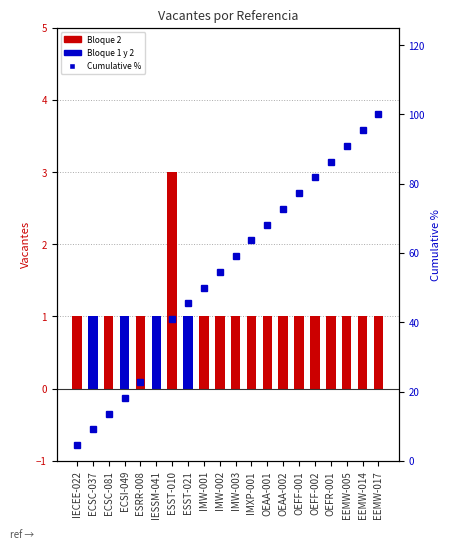

Reading left to right, extract all data points from this chart.

Vacantes: 1.0	1.0	1.0	1.0	1.0	1.0	3.0	1.0	1.0	1.0	1.0	1.0	1.0	1.0	1.0	1.0	1.0	1.0	1.0	1.0
Cumulative %: 4.5	9.1	13.6	18.2	22.7	27.3	40.9	45.5	50.0	54.5	59.1	63.6	68.2	72.7	77.3	81.8	86.4	90.9	95.5	100.0